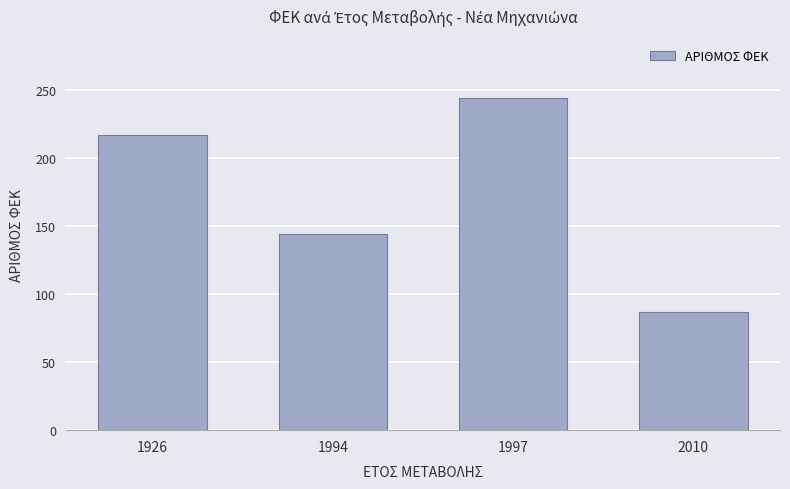

Count the number of categories in the chart.

4